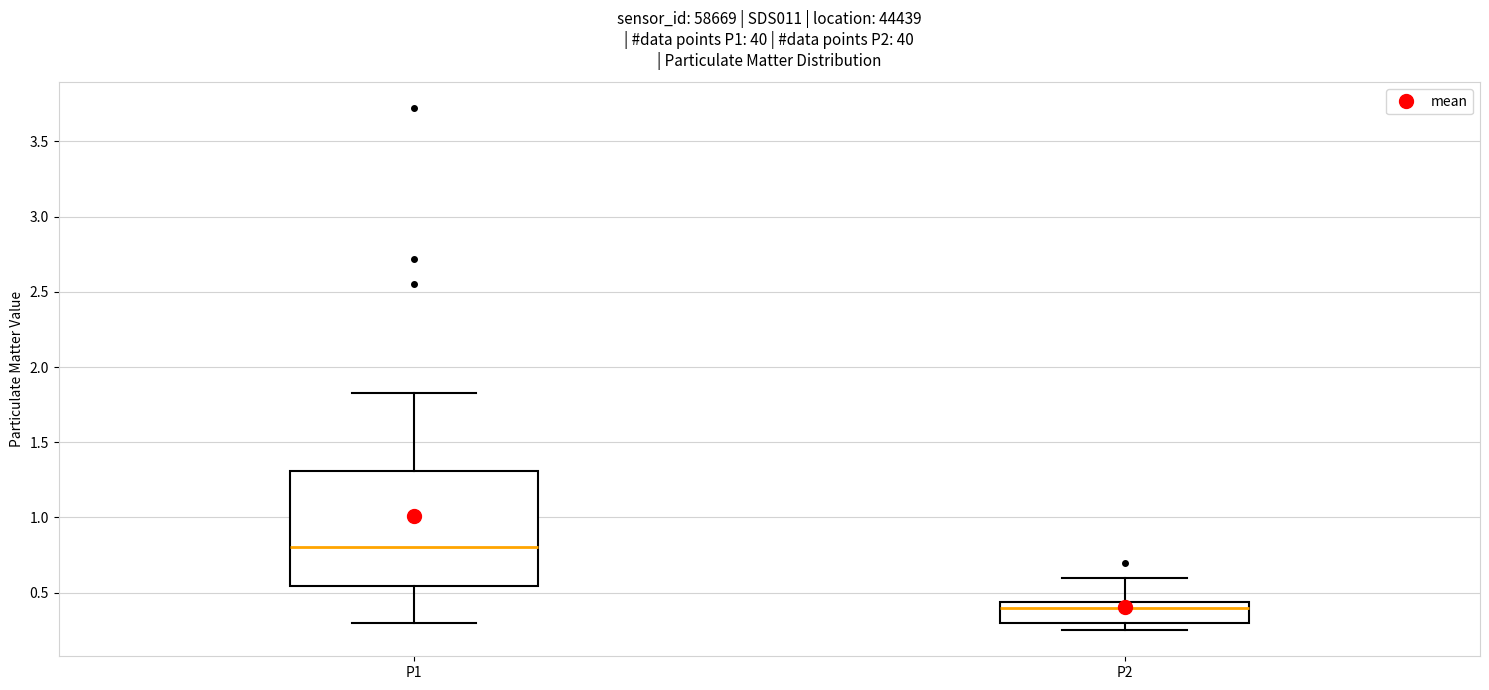

Reading left to right, transcribe this box plot: for each box, give where its median line is, the range the box spans, and where its two whiskers end, as read against the y-axis. The values are not printed on the chart, so give them approximately, as read against the axis.

P1: median 0.80, box 0.55 to 1.30, whiskers 0.30 to 1.85
P2: median 0.40, box 0.30 to 0.45, whiskers 0.25 to 0.60